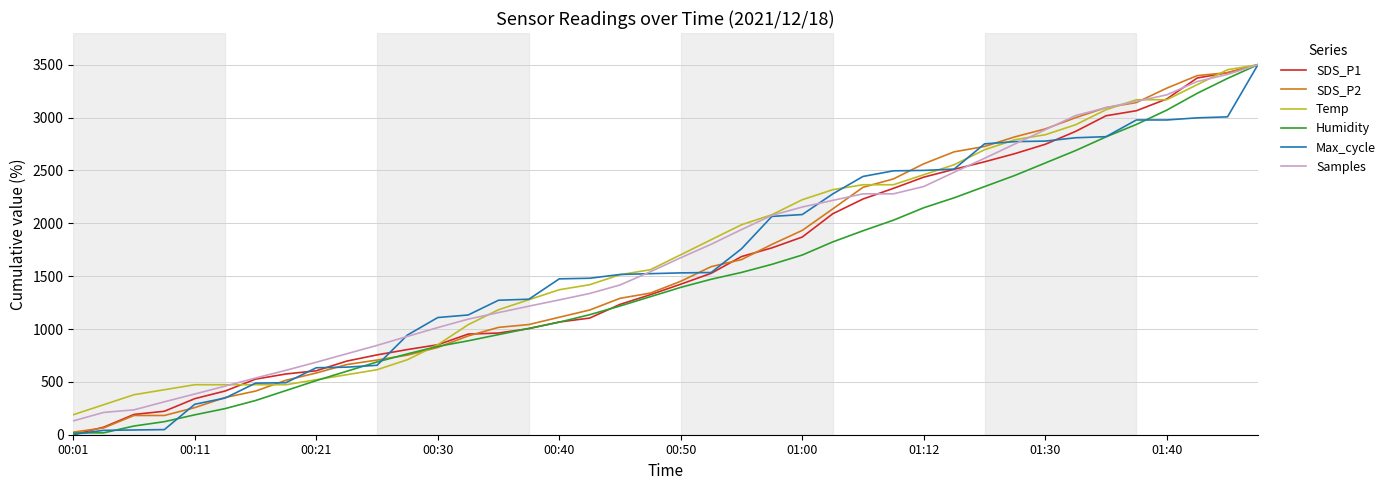

What is the maximum value shown in the chart?

3500.0